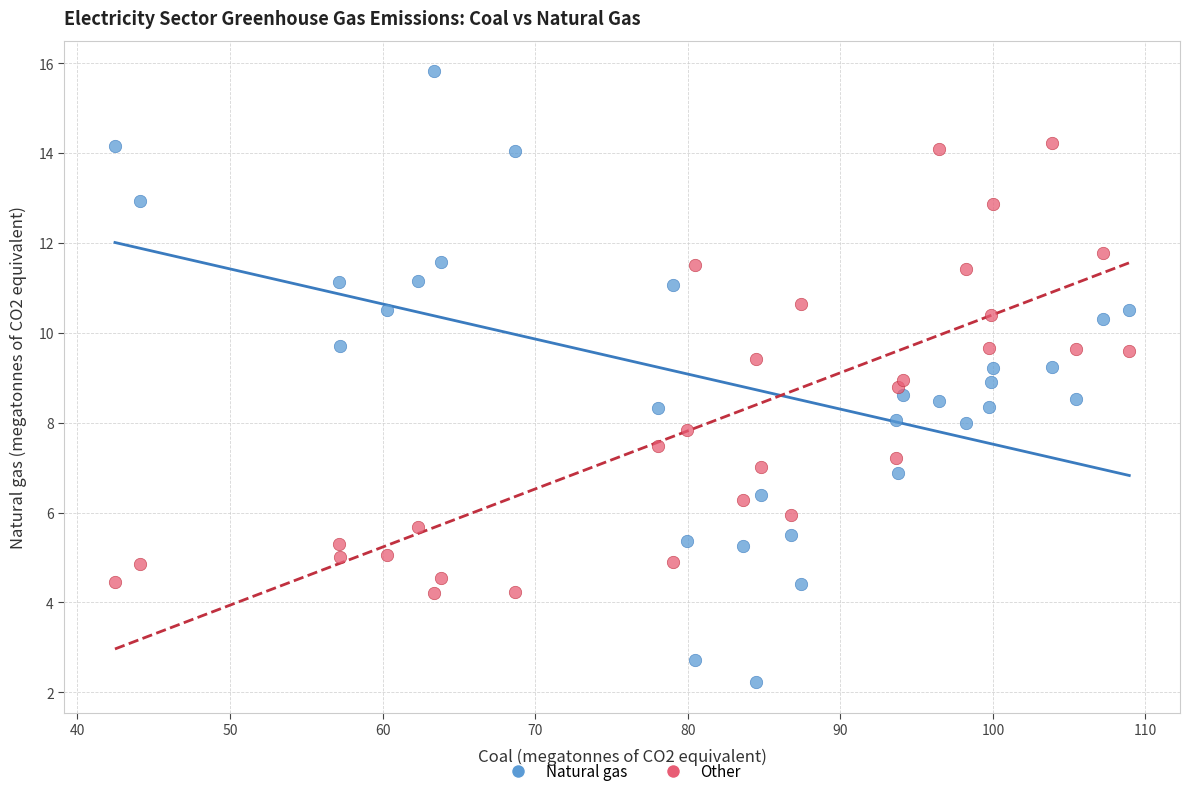

Which series has the widest spread of Y values?

Natural gas